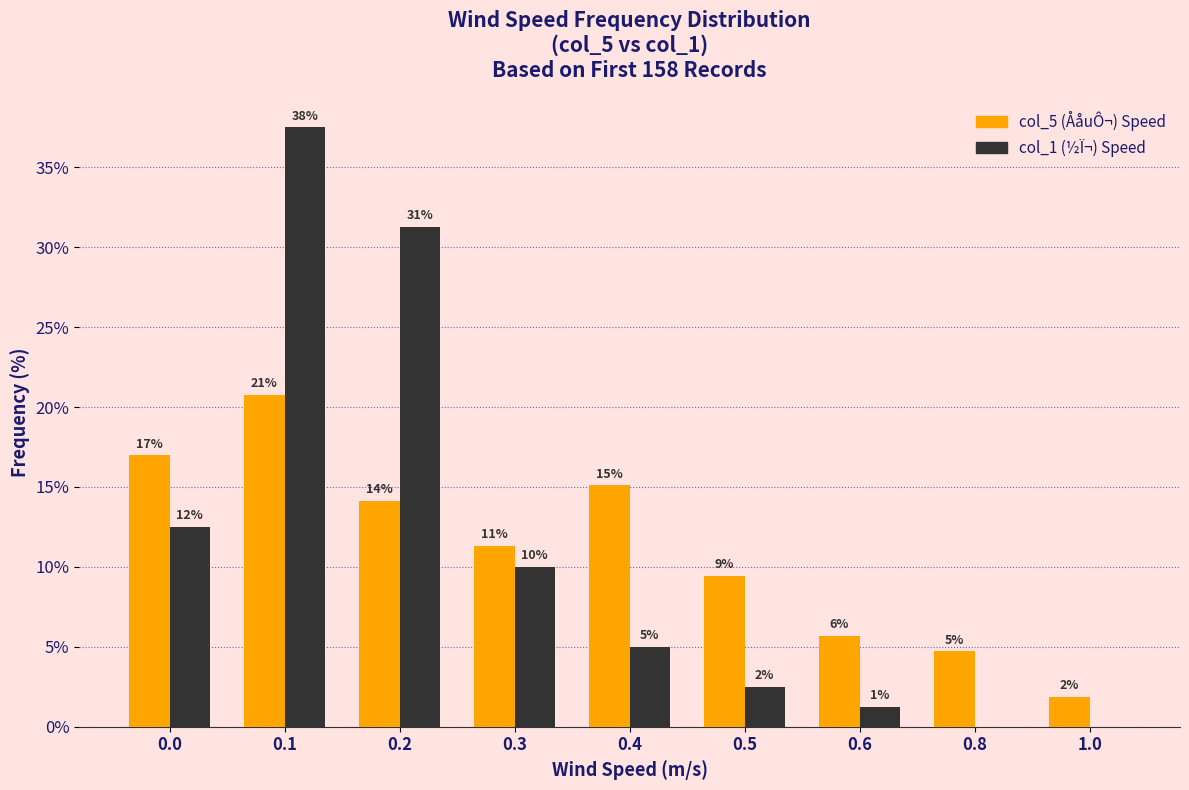

At which category is the sum across all series the highest?

0.1